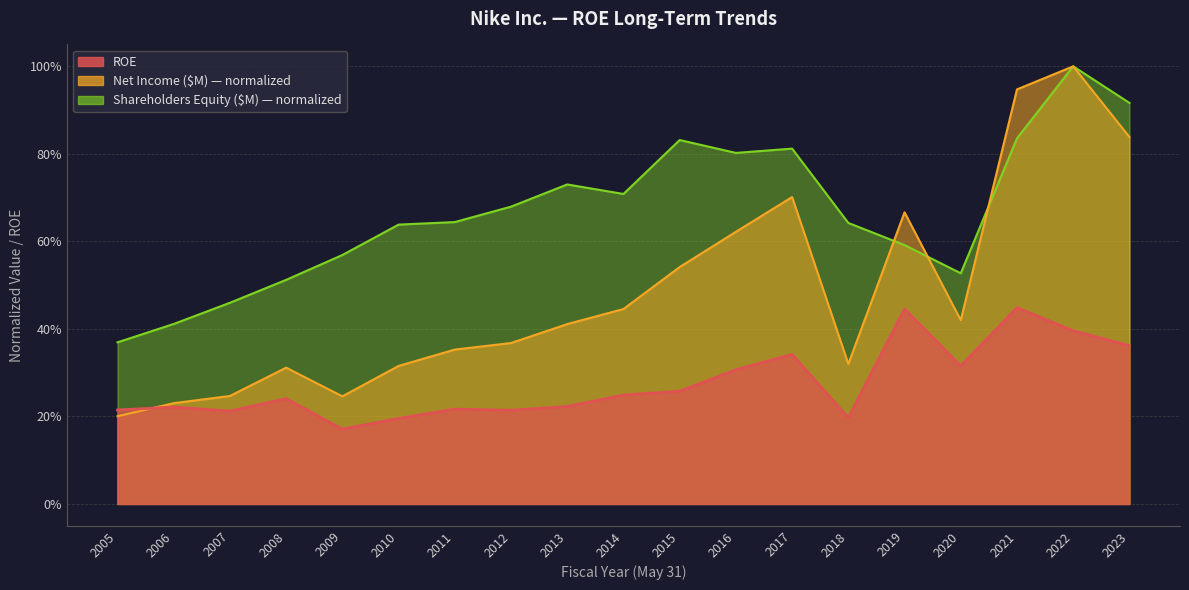

Which series has the largest range (max minus min)?

Net Income ($M)